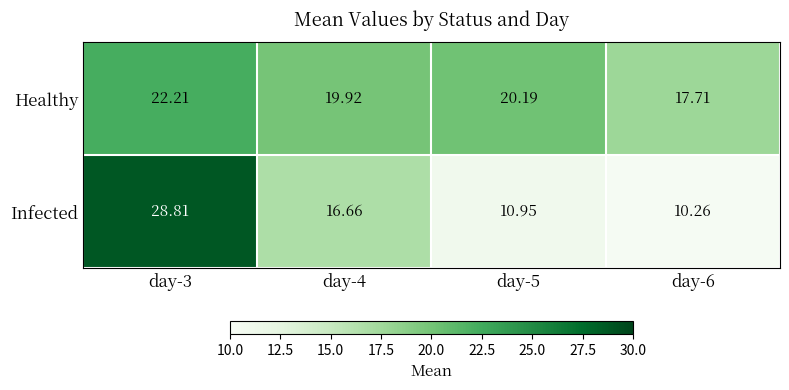

Count the number of categories in the chart.

4